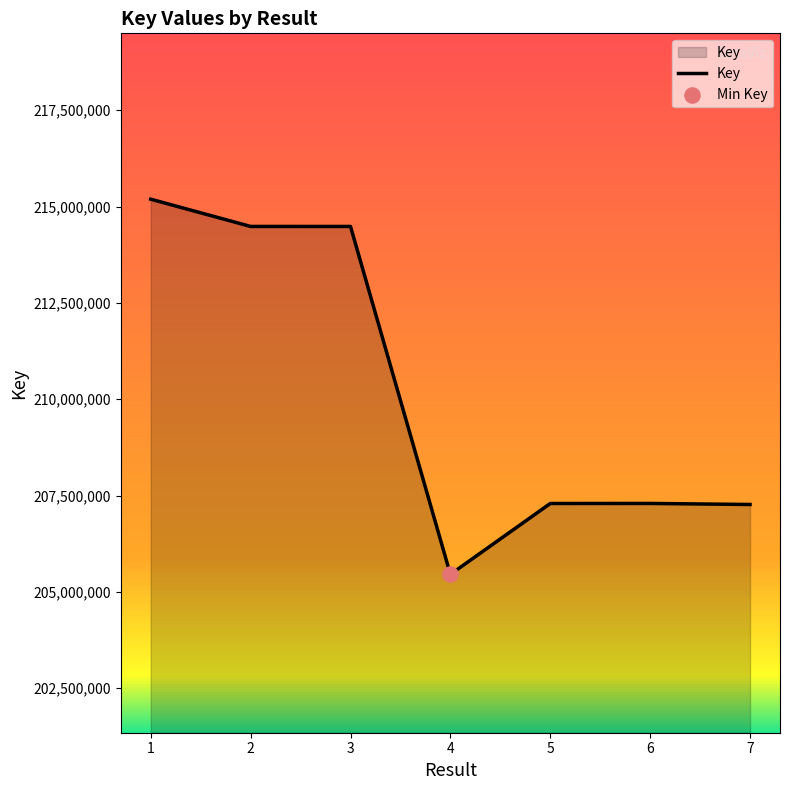

What is the ratio of the value at 1 to the value at 5?

1.0